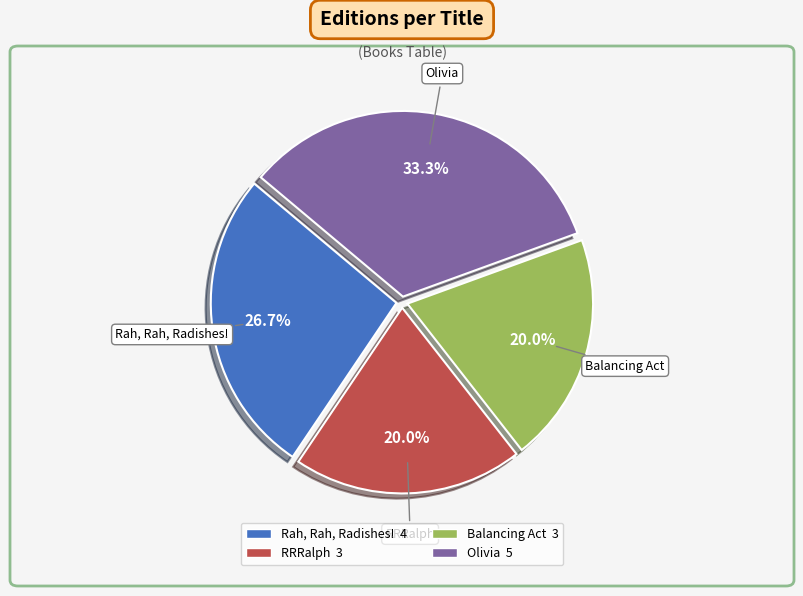

Is Rah, Rah, Radishes! the majority of the pie?

No